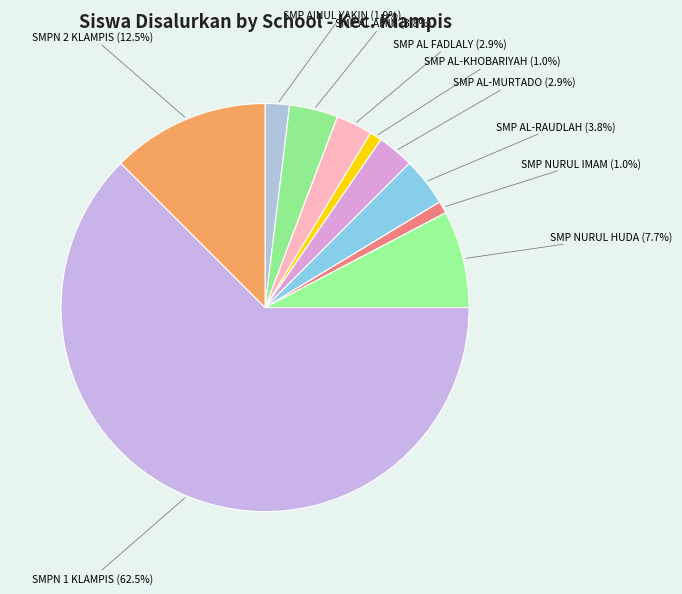

How many slices are in this pie chart?

10